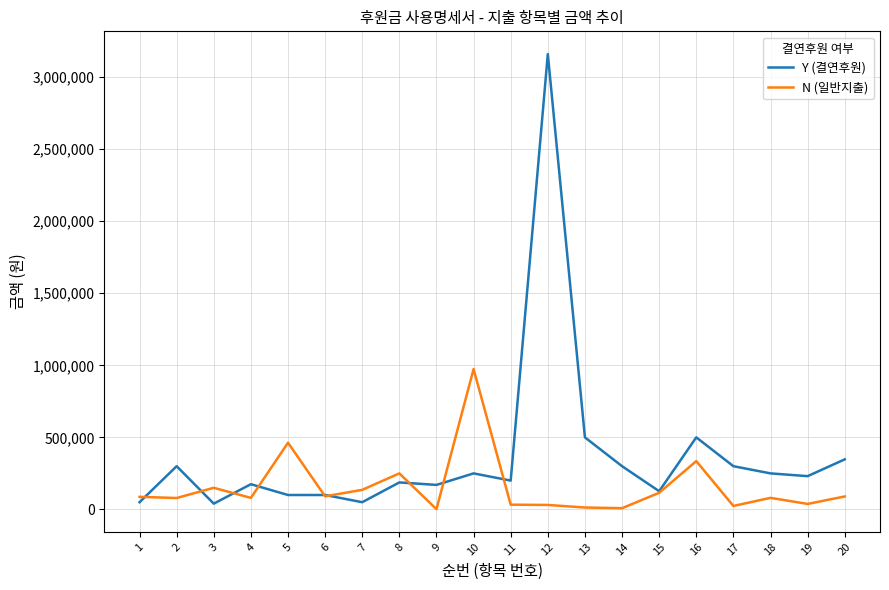

The value of N (일반지출) at 6 is 90820. True or false?

True